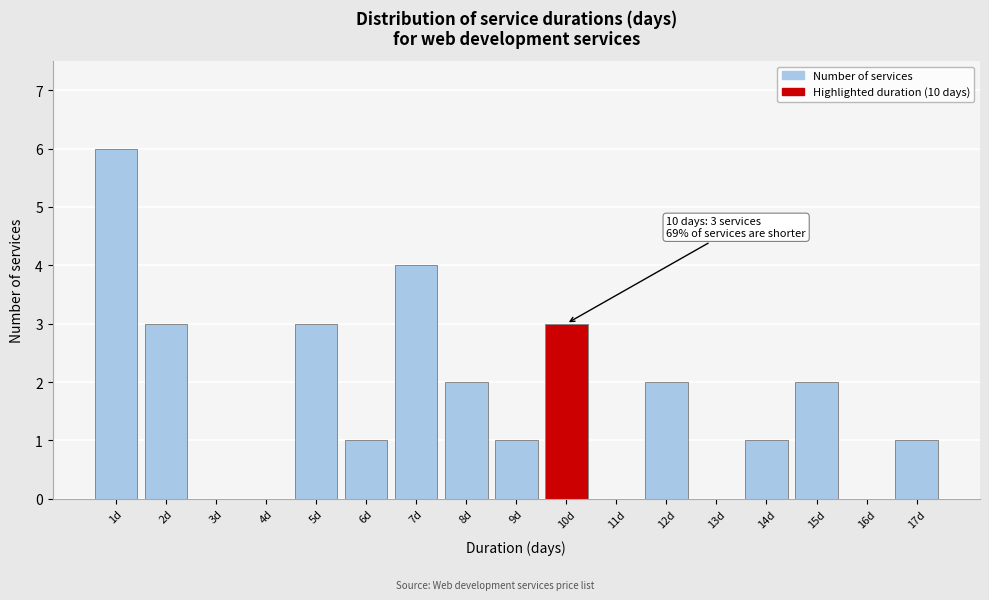

Reading left to right, list all the values displayed in this chart.

1d=6	2d=3	3d=0	4d=0	5d=3	6d=1	7d=4	8d=2	9d=1	10d=3	11d=0	12d=2	13d=0	14d=1	15d=2	16d=0	17d=1